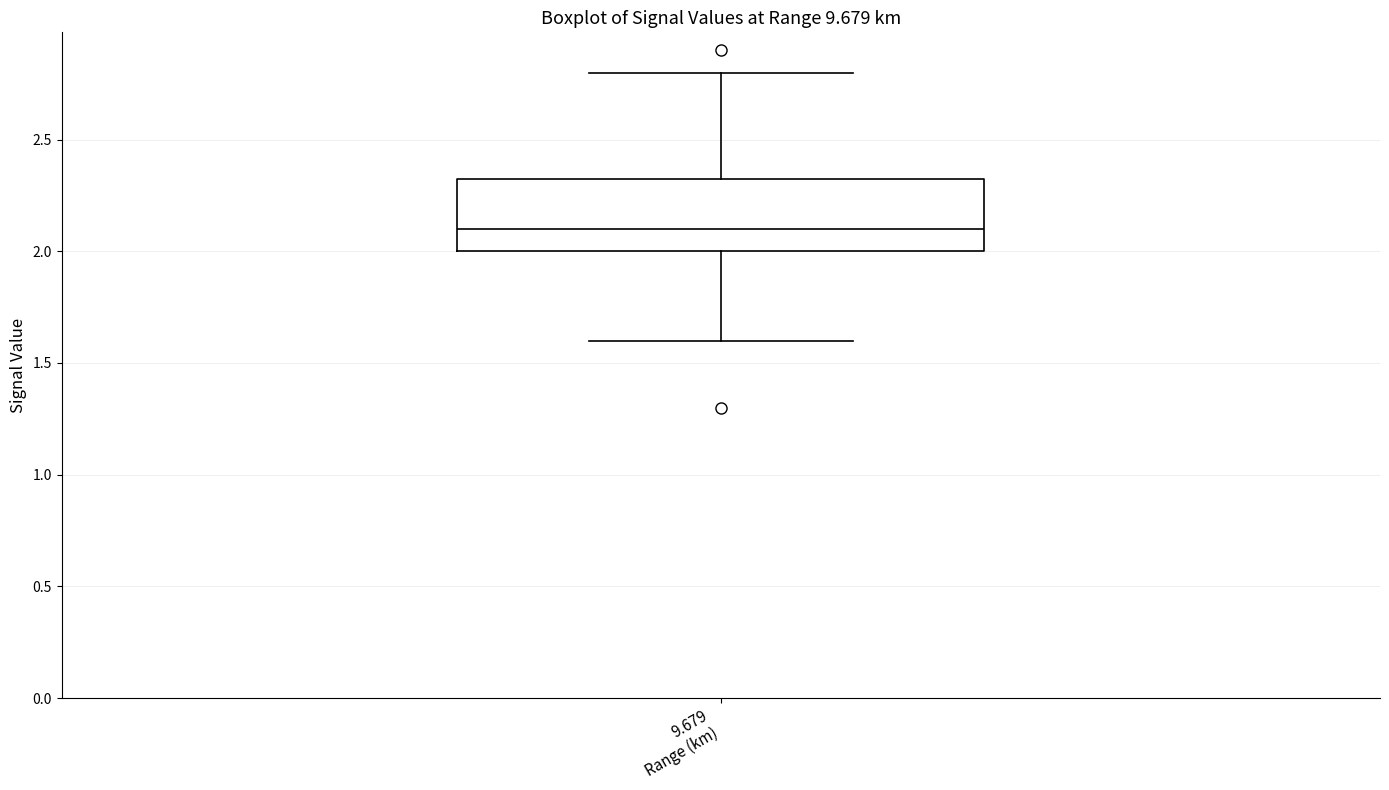

Transcribe this box plot: give where the median line is, the range the box spans, and where the two whiskers end, as read against the y-axis. The values are not printed on the chart, so give them approximately, as read against the axis.

median 2.10, box 2.00 to 2.35, whiskers 1.60 to 2.80